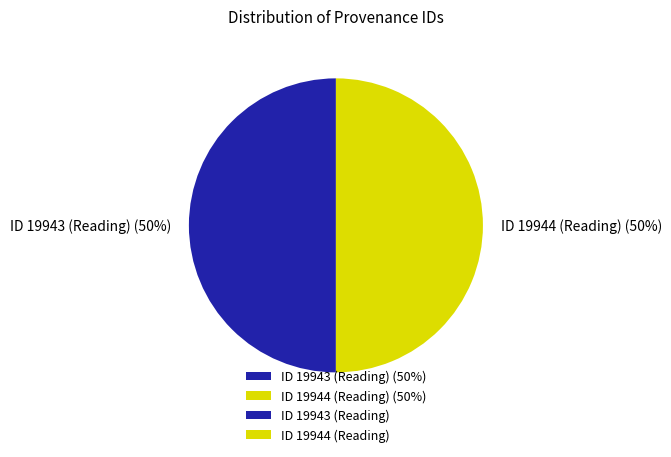

How many segments does this pie chart have?

2